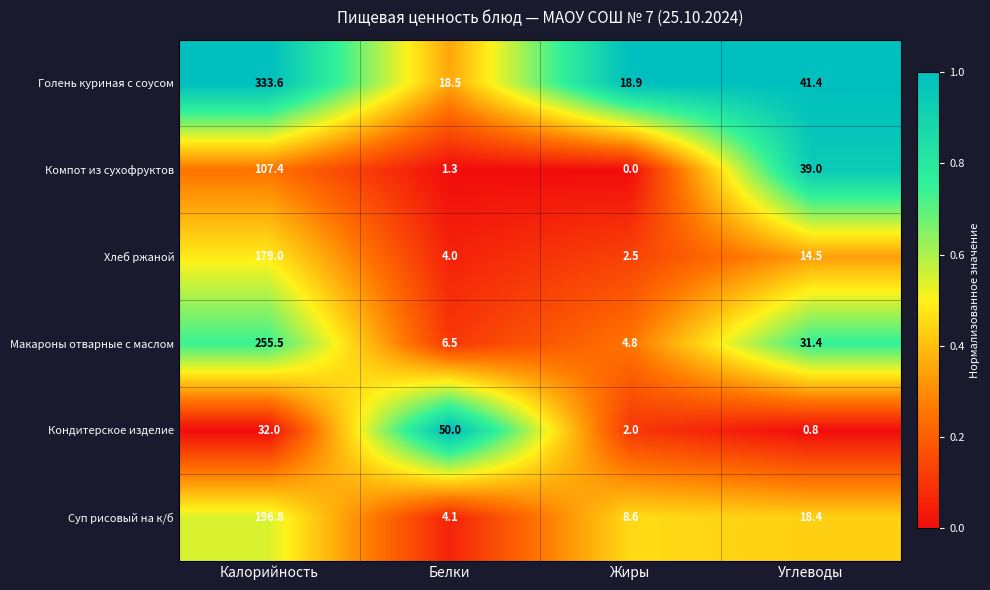

At Белки, list the series in order from smallest to largest.

Компот из сухофруктов, Хлеб ржаной, Суп рисовый на к/б, Макароны отварные с маслом, Голень куриная с соусом, Кондитерское изделие